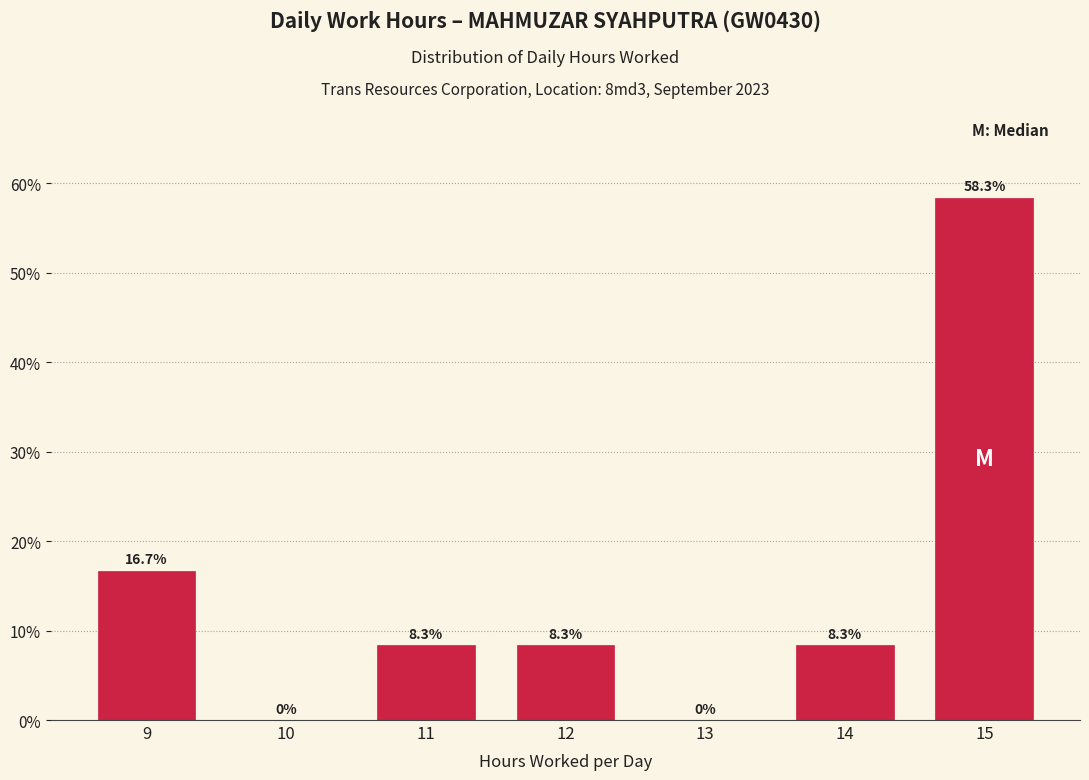

Reading left to right, transcribe this chart: for each bar, give the range it covers on the x-axis and its height.

8.5 to 9.5: 16.7
9.5 to 10.5: 0.0
10.5 to 11.5: 8.3
11.5 to 12.5: 8.3
12.5 to 13.5: 0.0
13.5 to 14.5: 8.3
14.5 to 15.5: 58.3